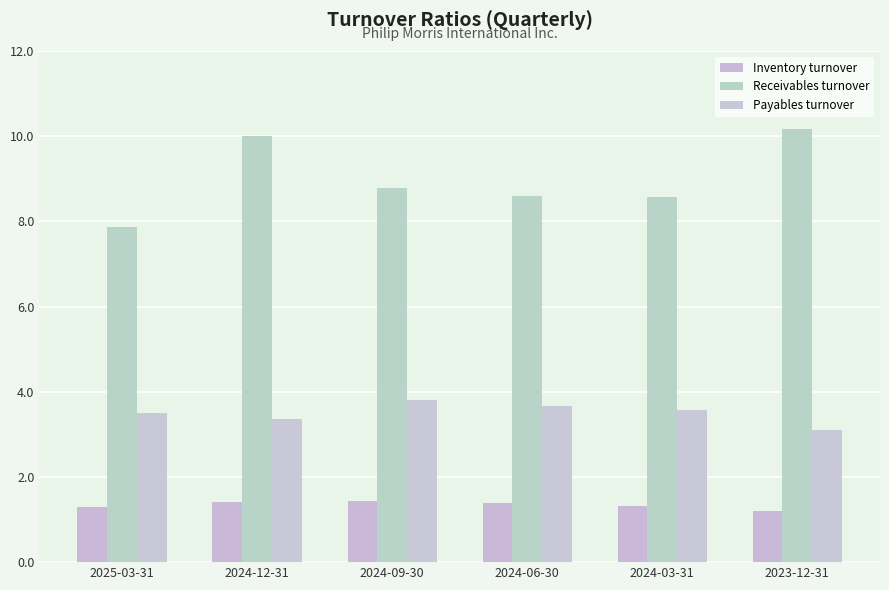

Reading left to right, extract all data points from this chart.

Inventory turnover: 1.3	1.4	1.4	1.4	1.3	1.2
Receivables turnover: 7.9	10.0	8.8	8.6	8.6	10.2
Payables turnover: 3.5	3.4	3.8	3.7	3.6	3.1